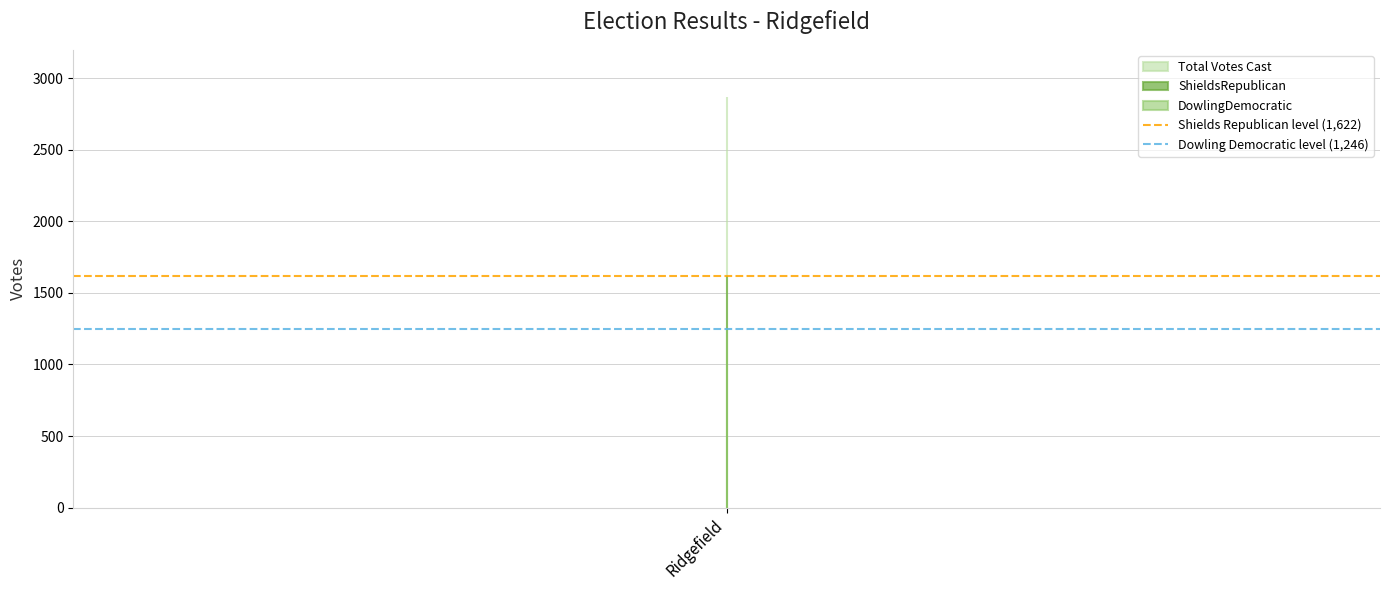

Between Ridgefield and 1, which is larger?

Ridgefield